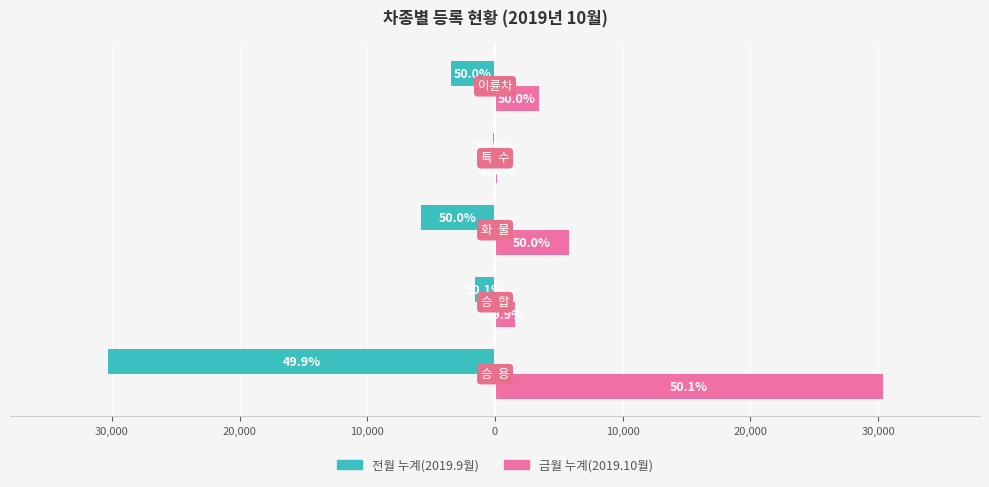

What are all the series names shown in the legend?

전월 누계(2019.9월), 금월 누계(2019.10월)